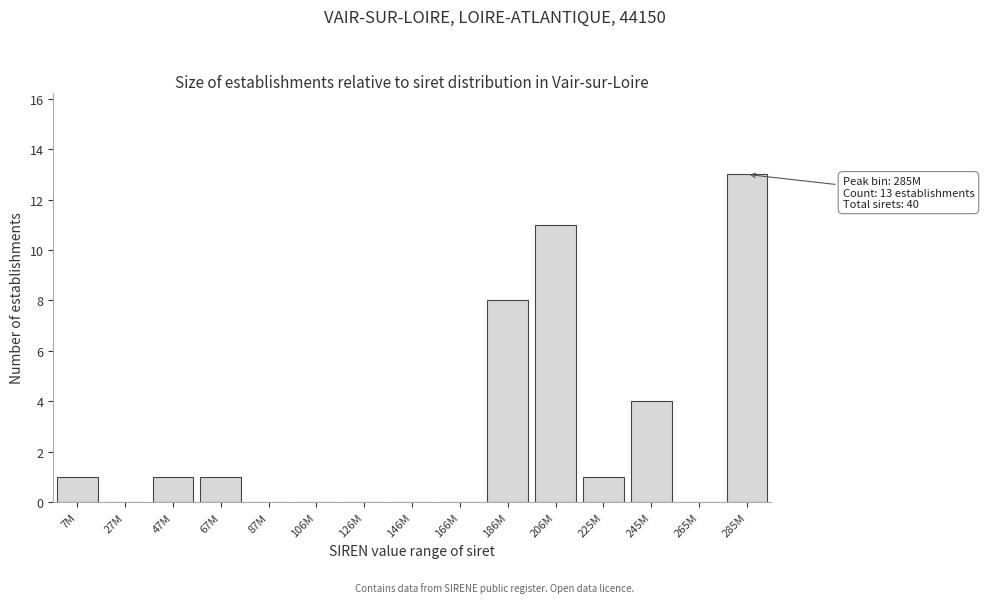

Reading left to right, list all the values displayed in this chart.

7M=1	27M=0	47M=1	67M=1	87M=0	106M=0	126M=0	146M=0	166M=0	186M=8	206M=11	225M=1	245M=4	265M=0	285M=13